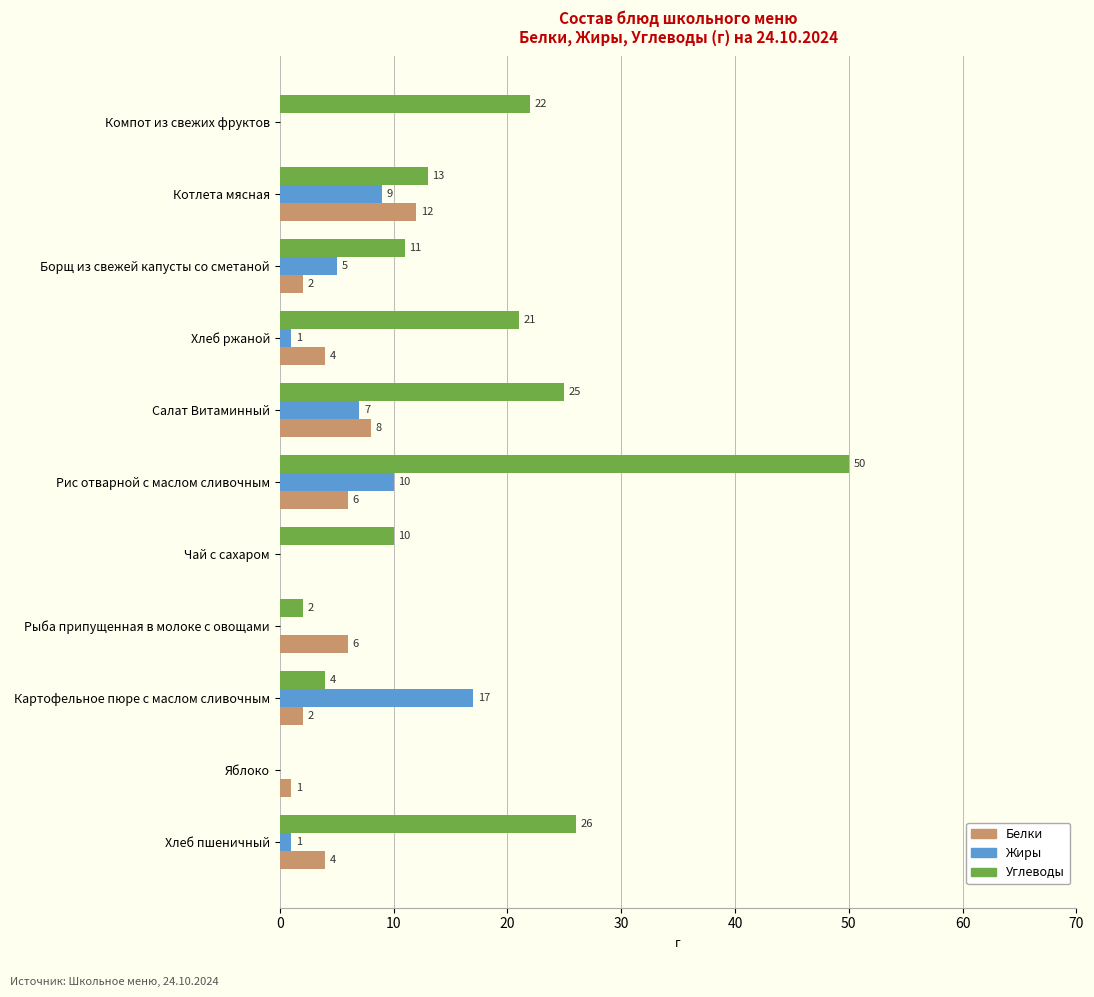

What is the sum of the Жиры values at Салат Витаминный and Картофельное пюре с маслом сливочным?

24